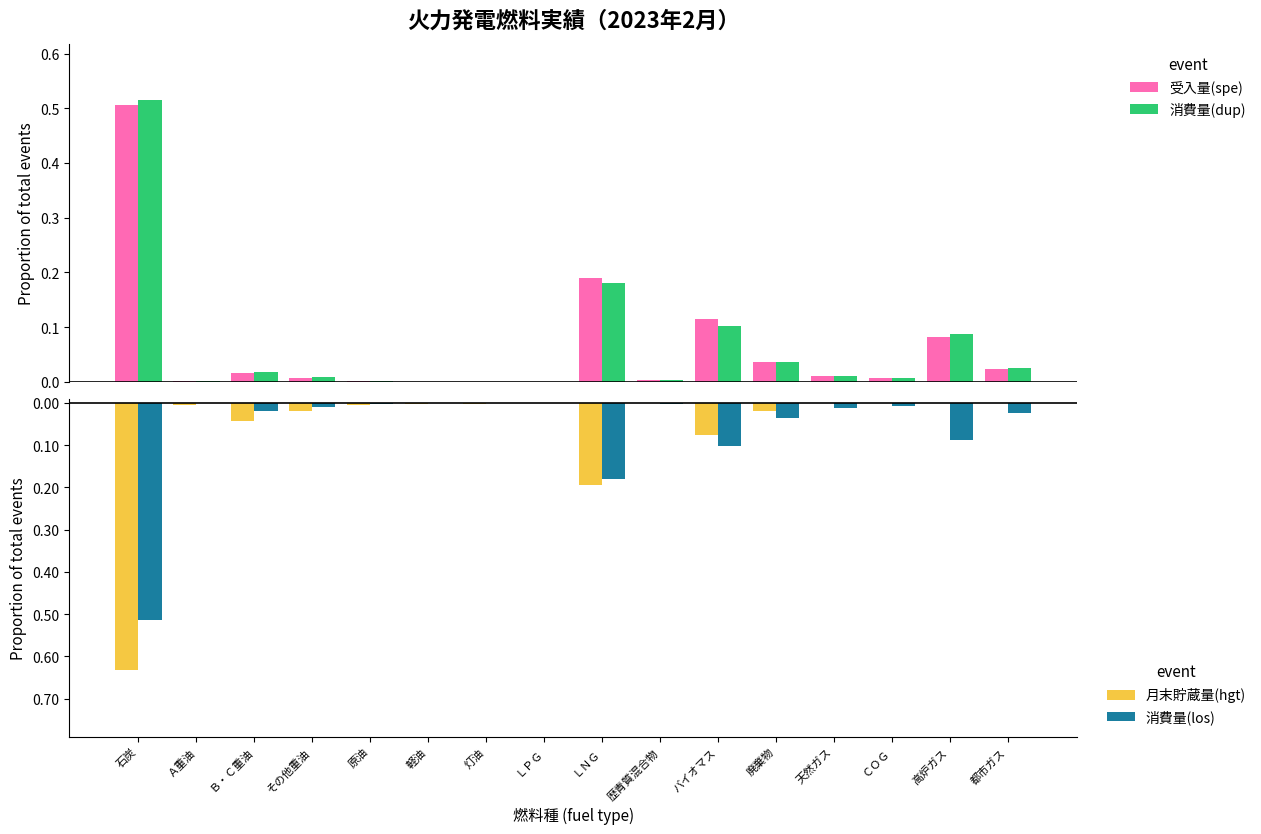

The value of 消費量(dup) at 都市ガス is 0.0. True or false?

False